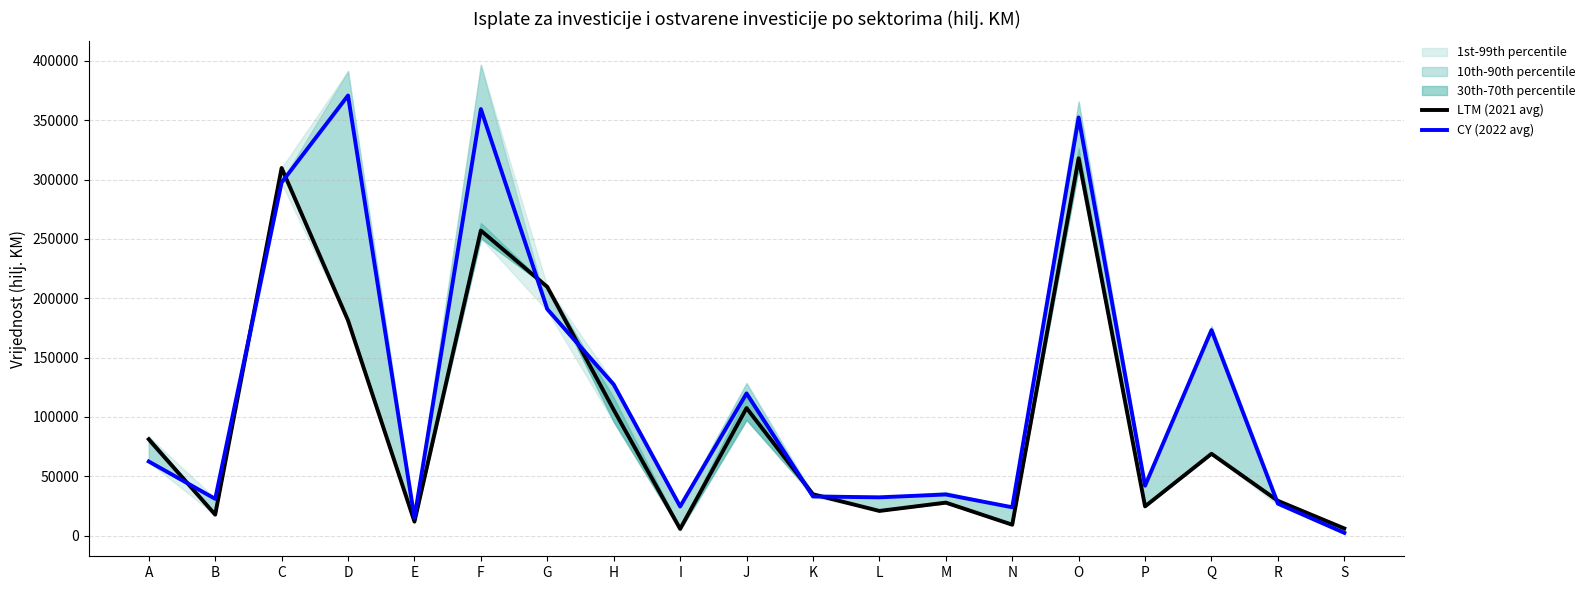

Read the CY (2022 avg) value at P.

42038.5